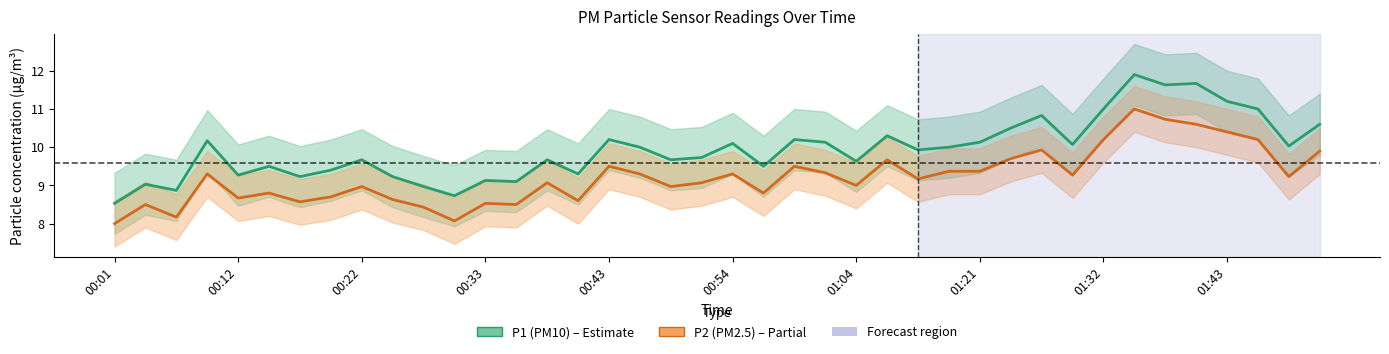

True or false: P1 (PM10) and P2 (PM2.5) intersect in this chart.

False